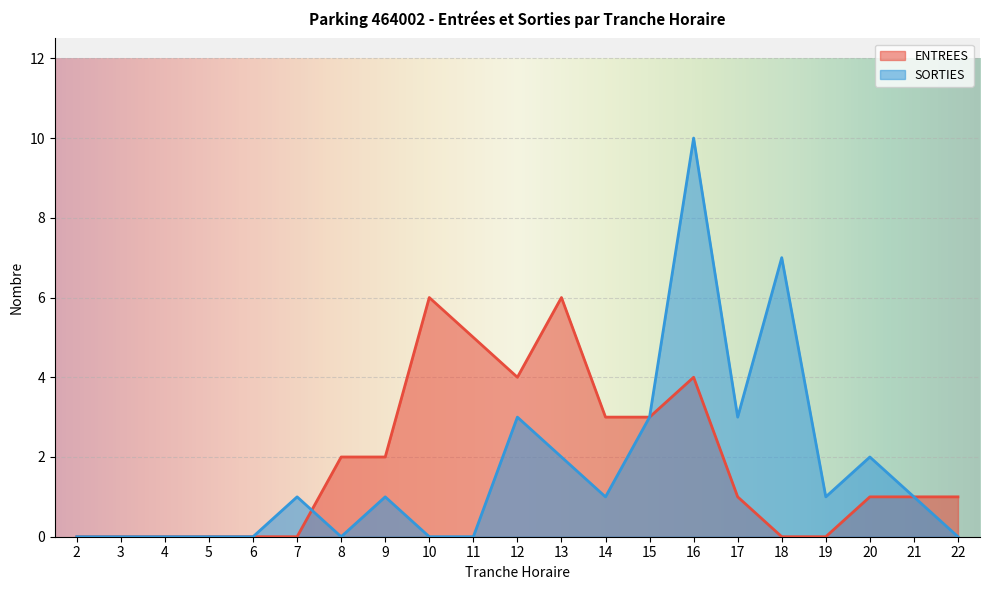

True or false: ENTREES has a value of 6 at 10.

True